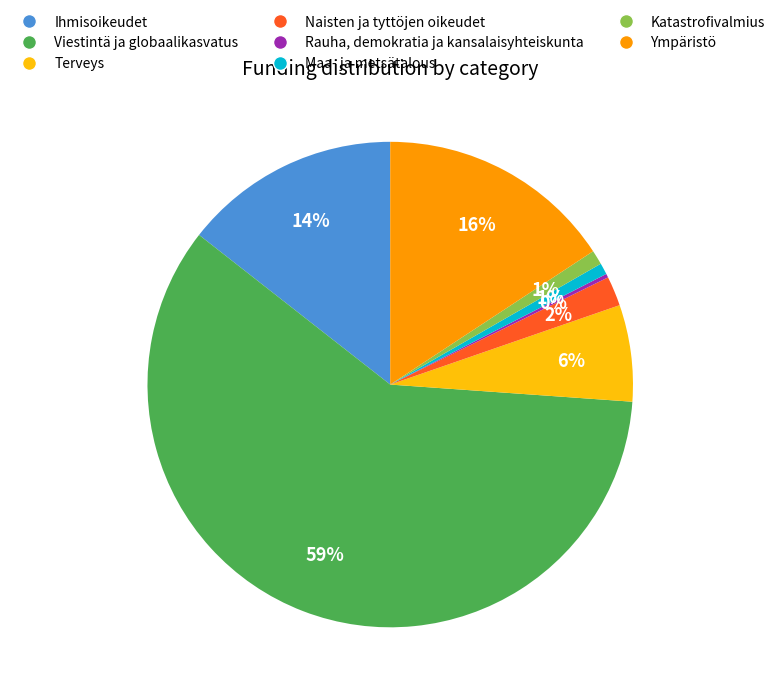

Between Ihmisoikeudet and Katastrofivalmius, which is larger?

Ihmisoikeudet